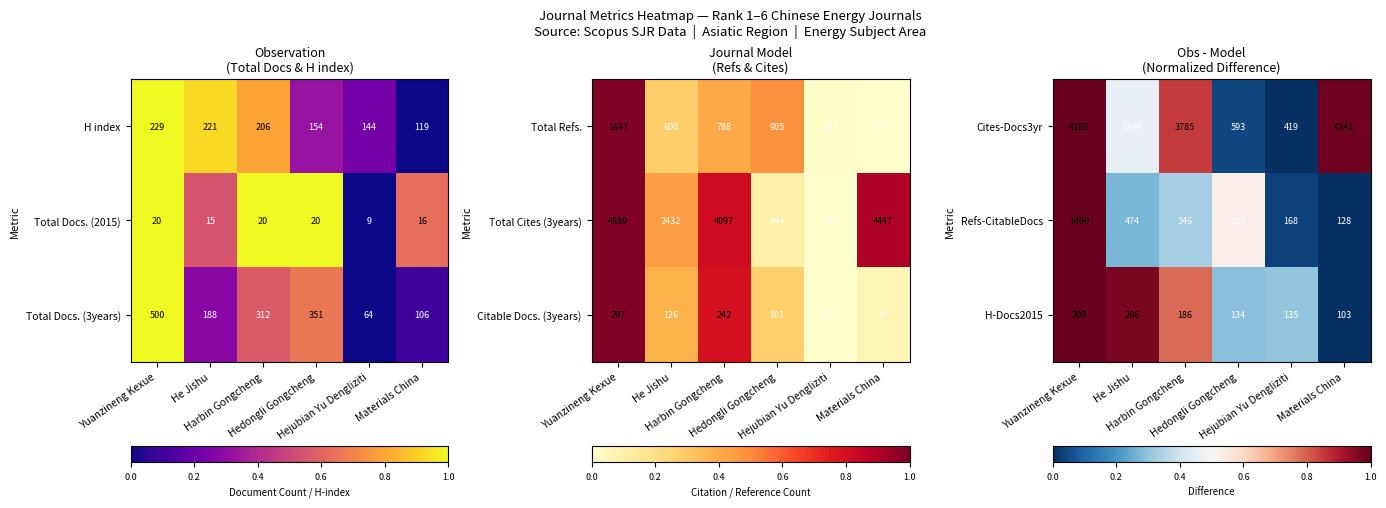

What is the maximum value for Refs-CitableDocs?

1400